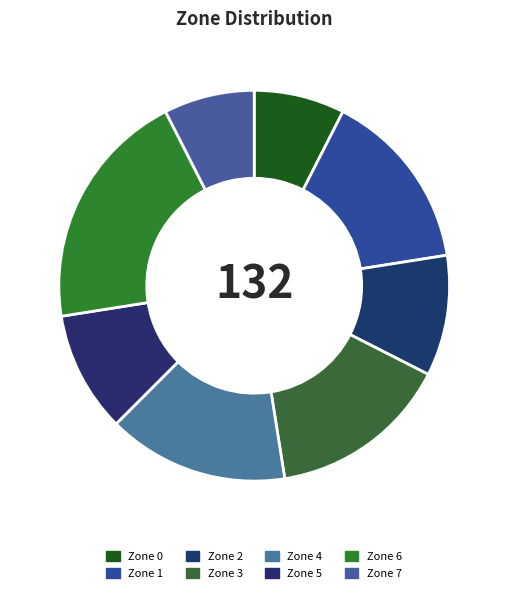

How many slices are in this pie chart?

8